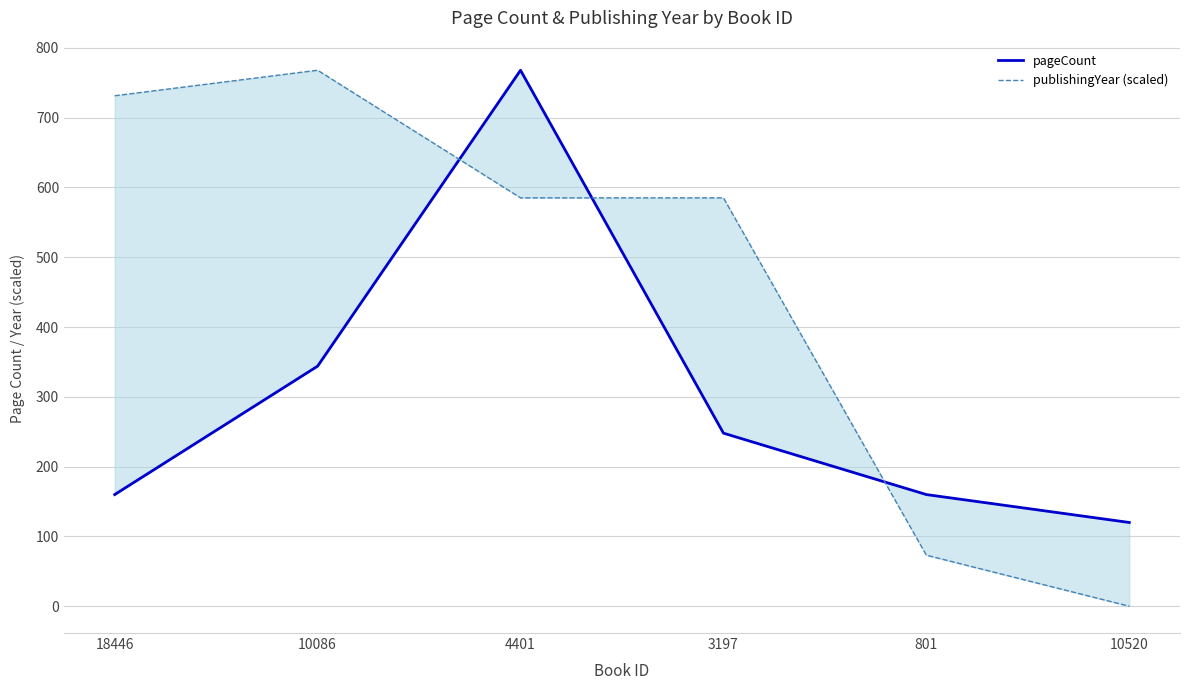

Does the chart display data point markers on the line(s)?

No